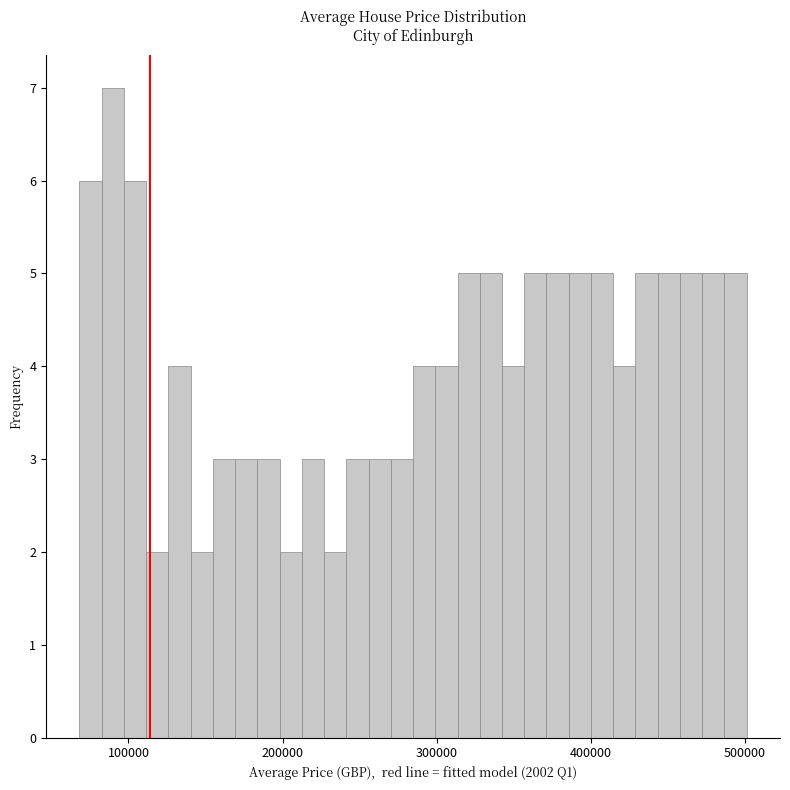

Around what value on the x-axis is the tallest bar? Give the approximate position of its centre, as read against the axis.

90000